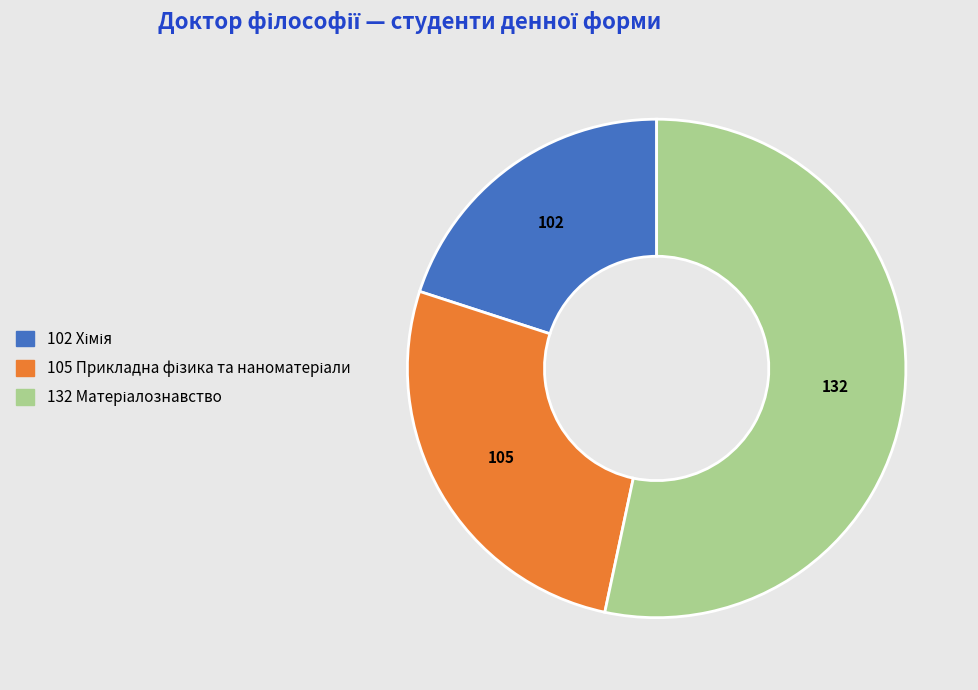

Is there any slice that represents more than half of the pie?

Yes